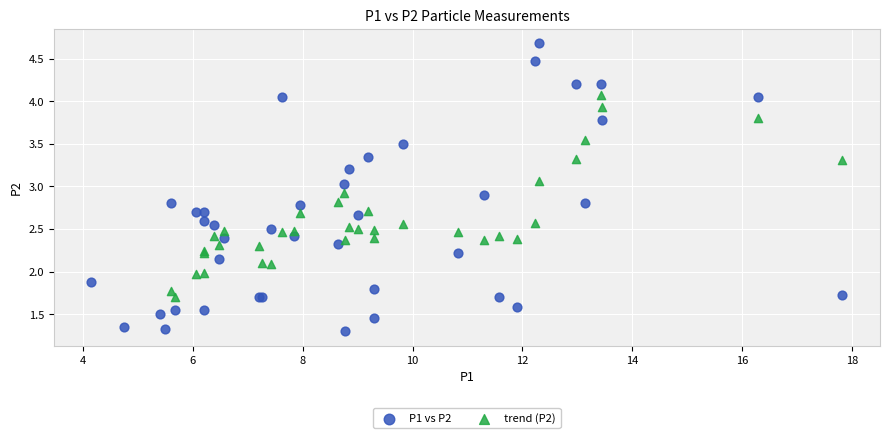

Which series reaches the minimum Y coordinate?

P1 vs P2